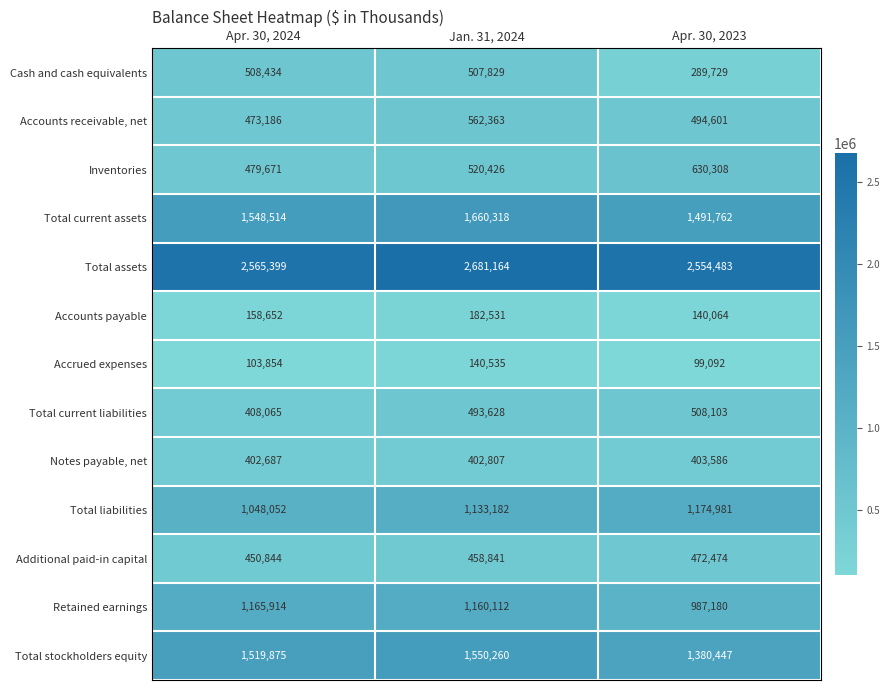

The Inventories series shows 630308 at Apr. 30, 2023. True or false?

True